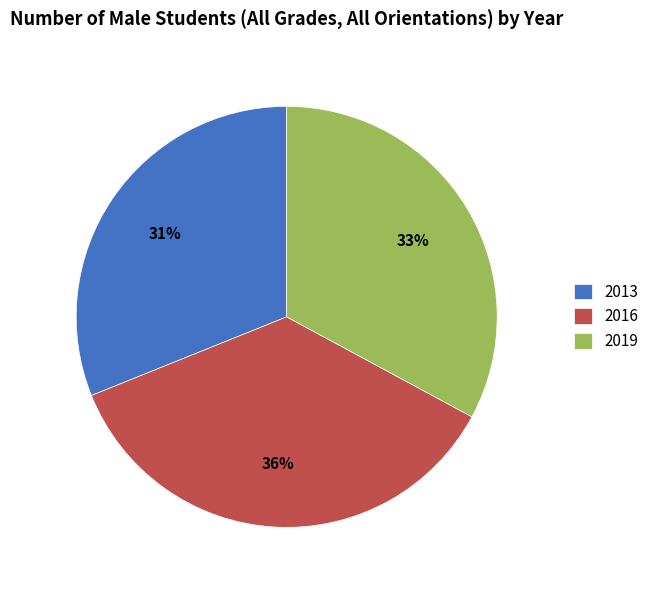

To the nearest percent, what portion does 2016 represent?

36%